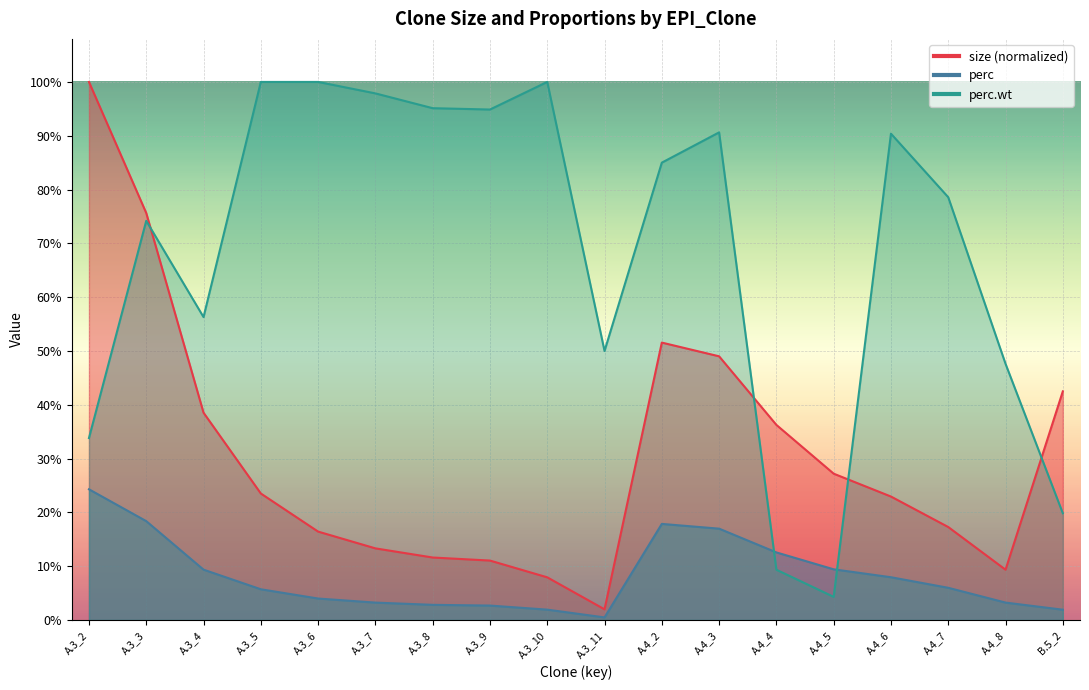

Rank the series at B.5_2 from lowest to highest value.

perc, perc.wt, size